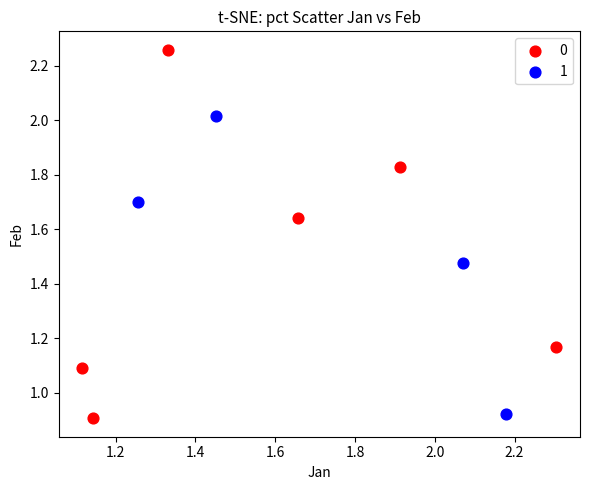

What are all the series names shown in the legend?

0, 1